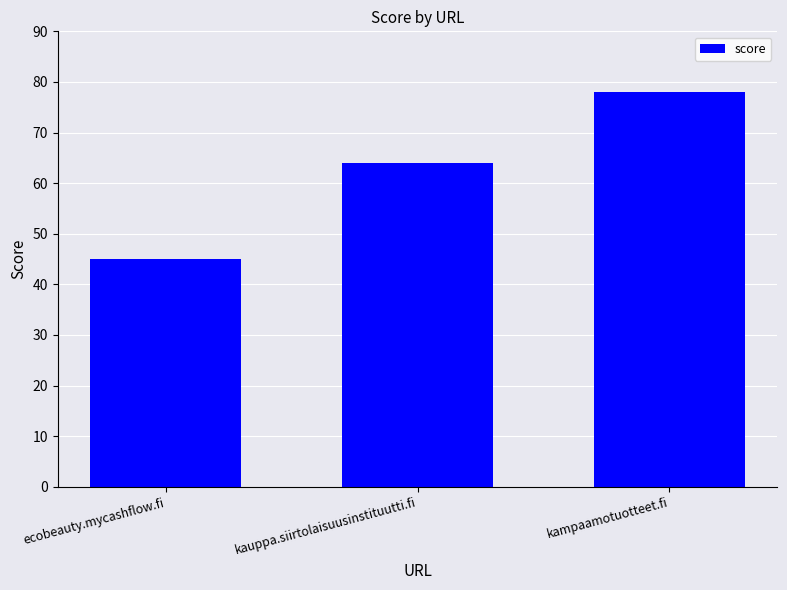

What is the approximate value at kampaamotuotteet.fi, to the nearest 10?

80